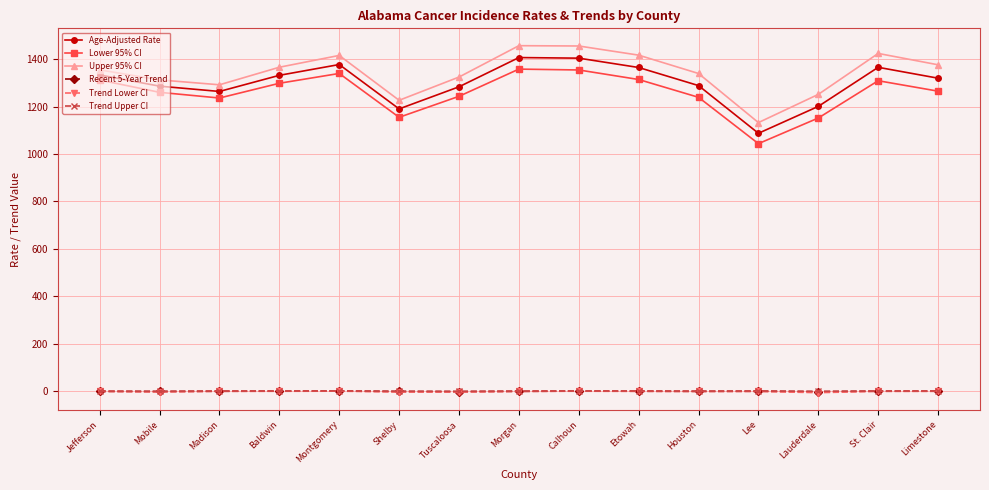

What is the sum of all Recent 5-Year Trend values?

-10.3